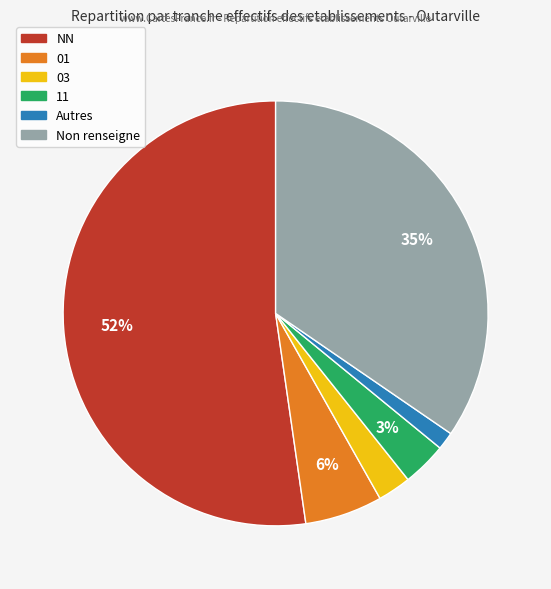

Count the number of slices in the pie.

6